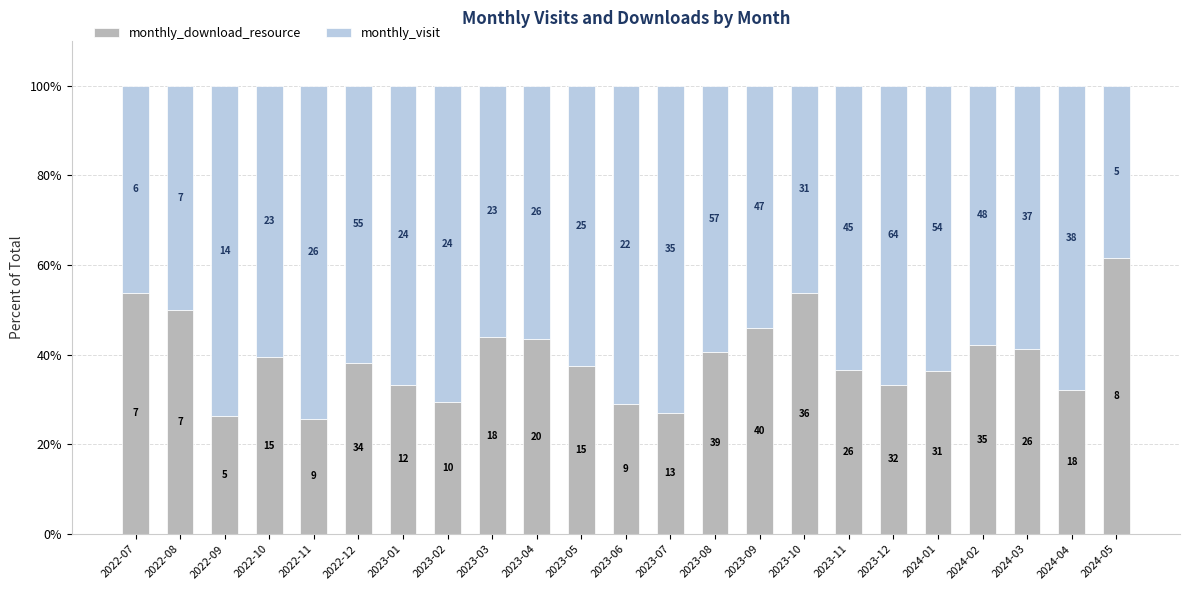

Are the bars grouped side by side (vs. stacked)?

No